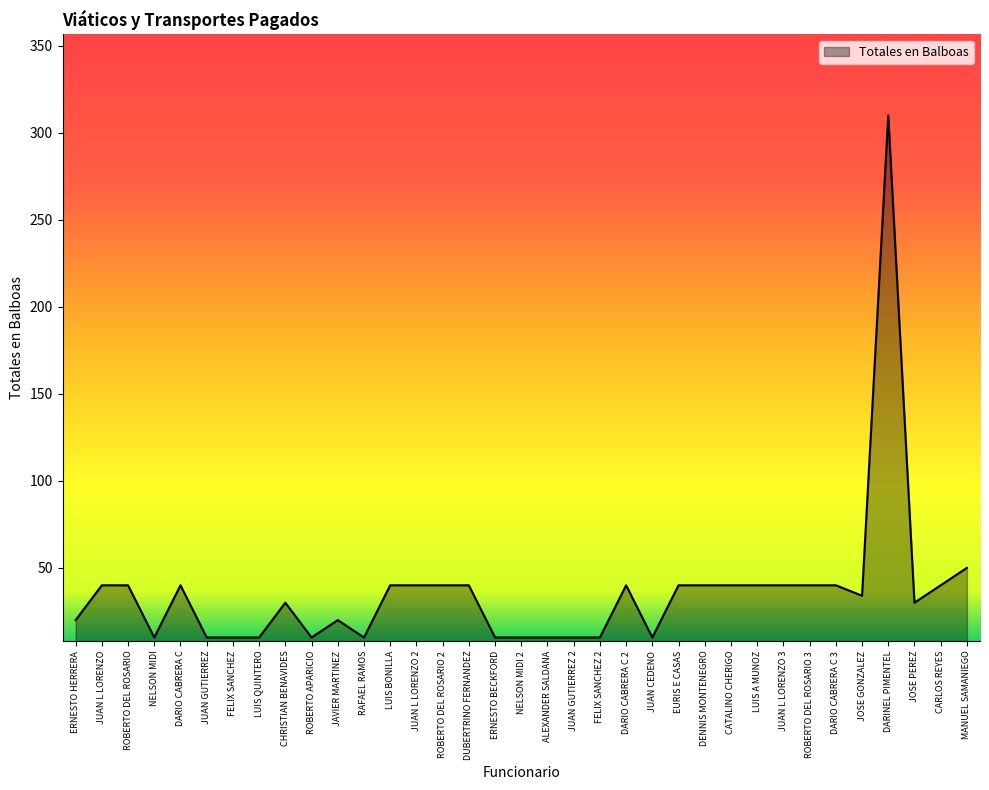

What is the ratio of the value at DARIO CABRERA C 2 to the value at JUAN L LORENZO 3?

1.0